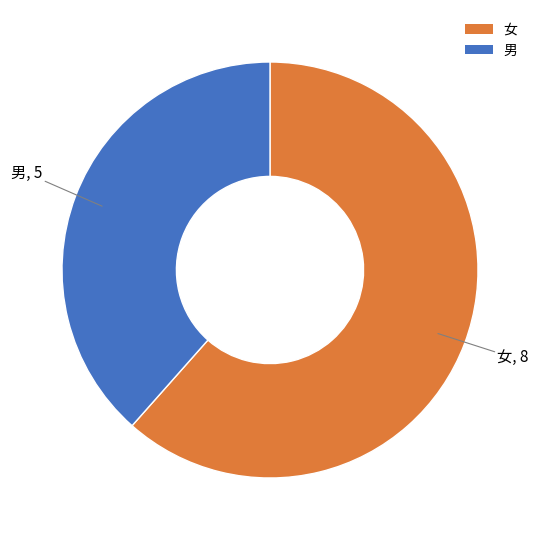

The 女 slice represents 62% of the pie. True or false?

True